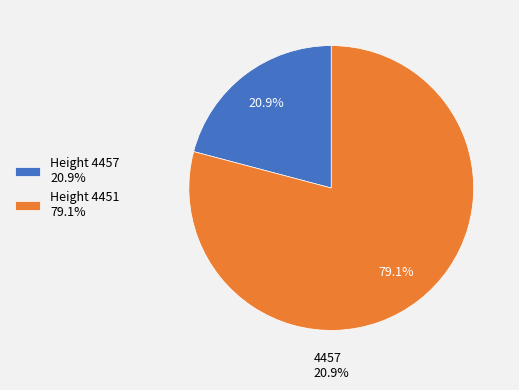

Is there a majority slice in this chart?

Yes